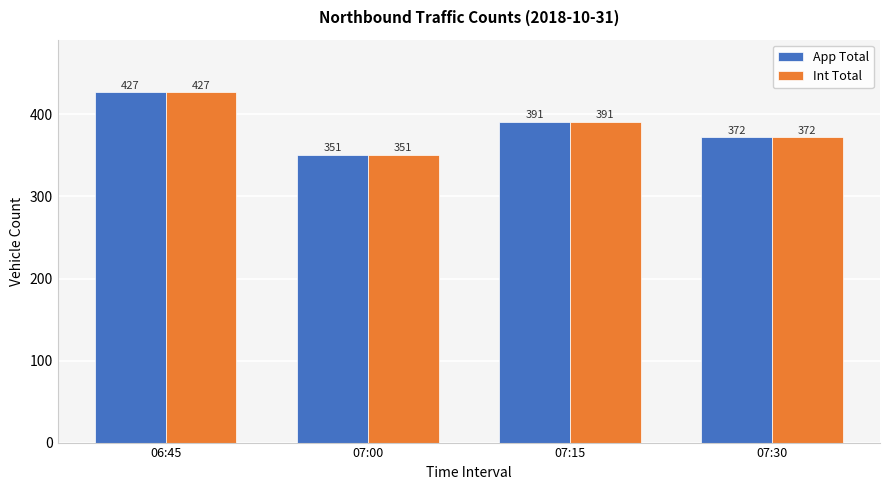

What is the value of the App Total bar at the 2nd from the left?

351